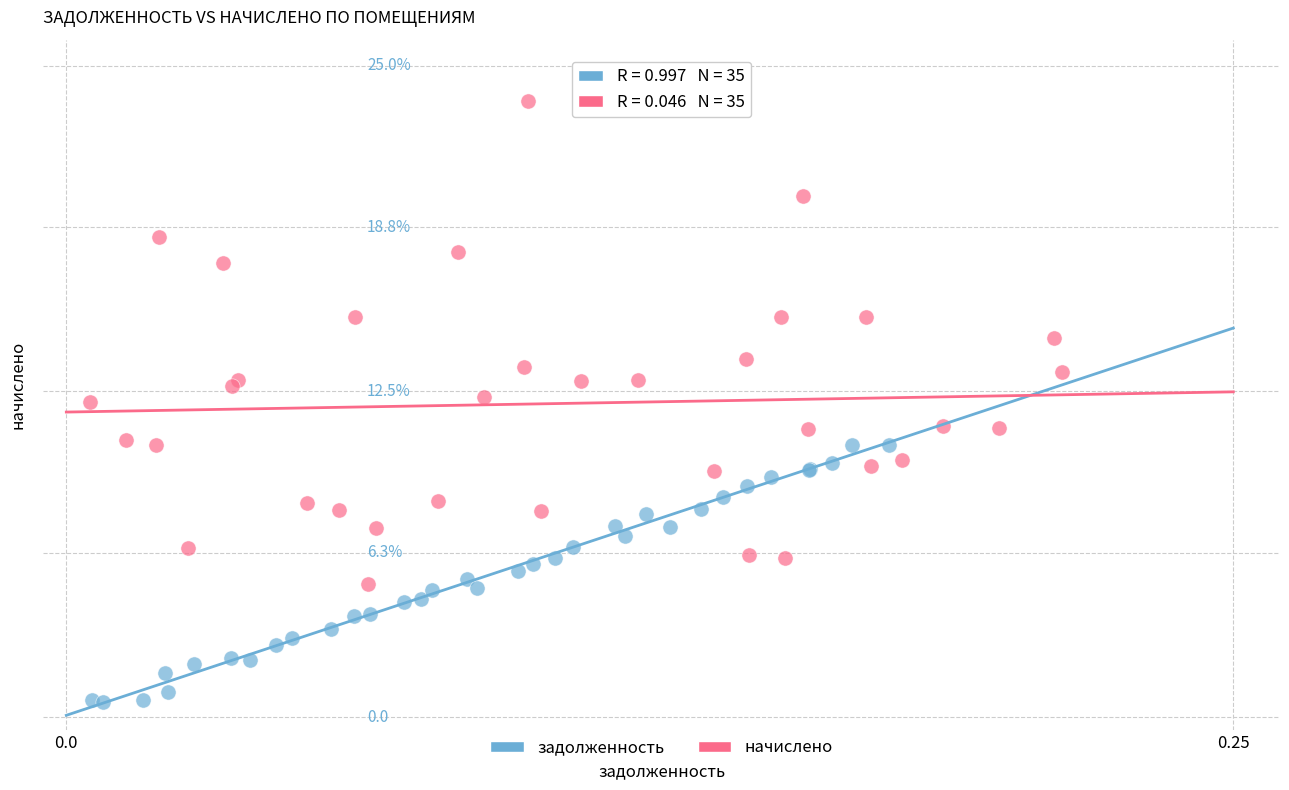

Which series contains the lowest Y value?

задолженность